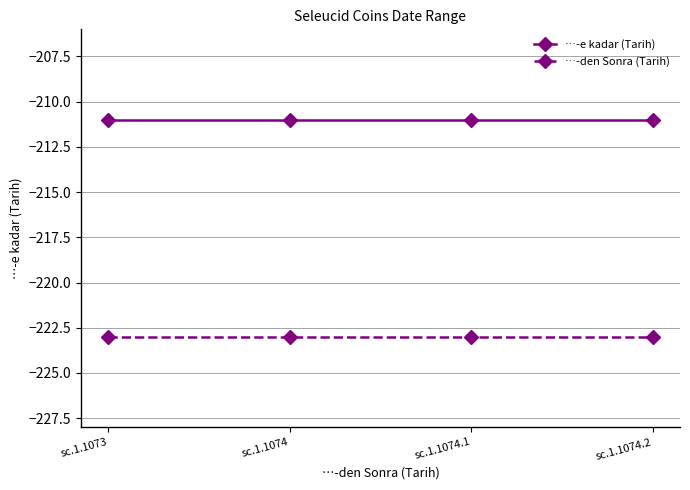

What is the label of the 1st point from the right?

sc.1.1074.2